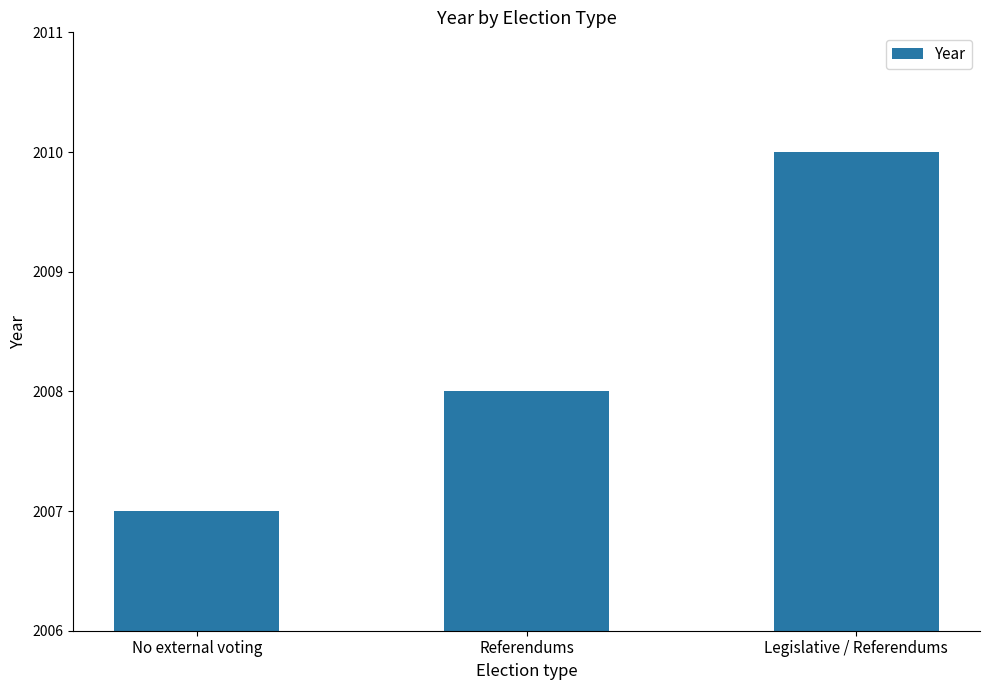

How many bars are there in total?

3